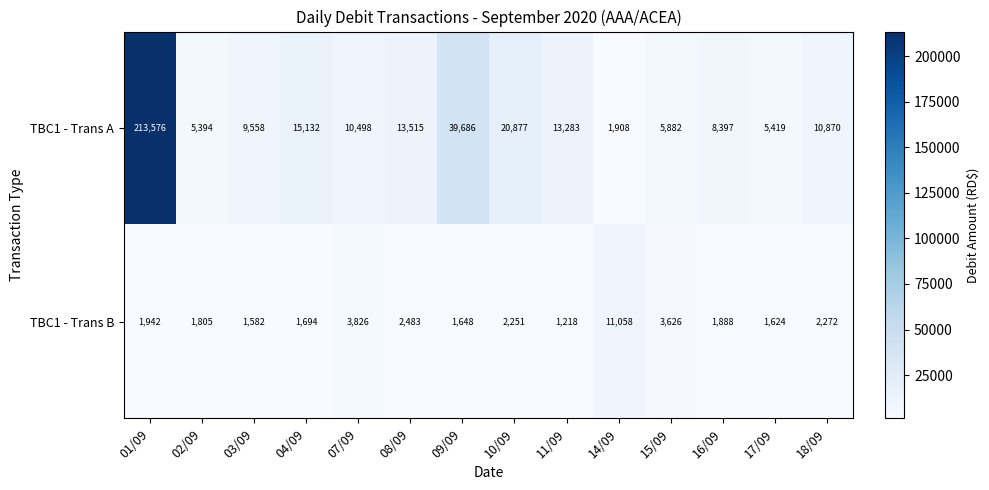

At which category does the chart reach its minimum across all series?

11/09